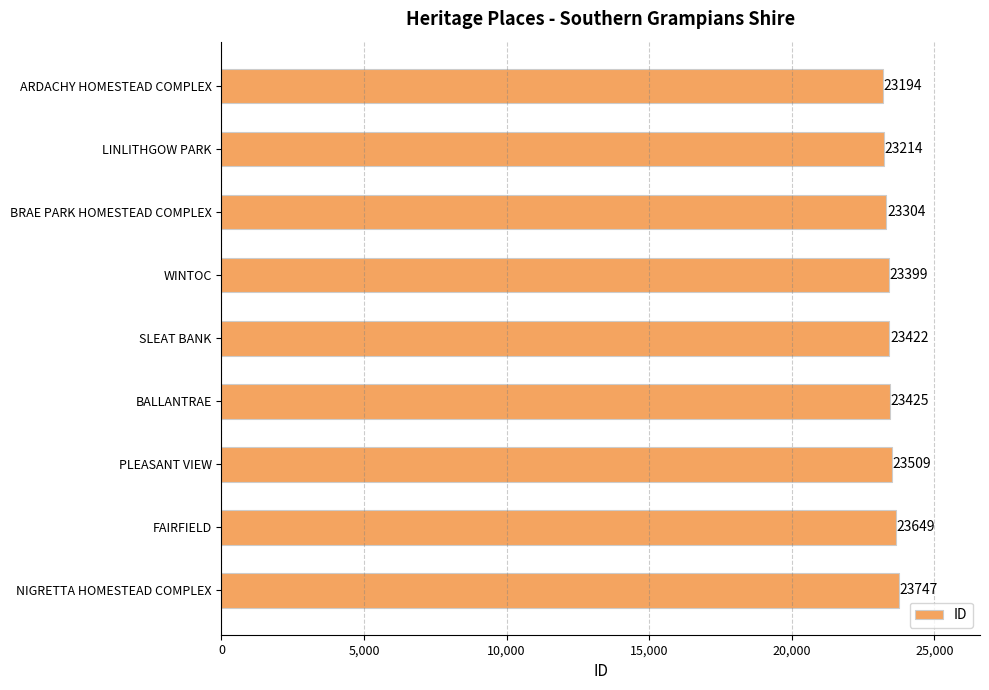

What is the change in value from FAIRFIELD to NIGRETTA HOMESTEAD COMPLEX?

+98